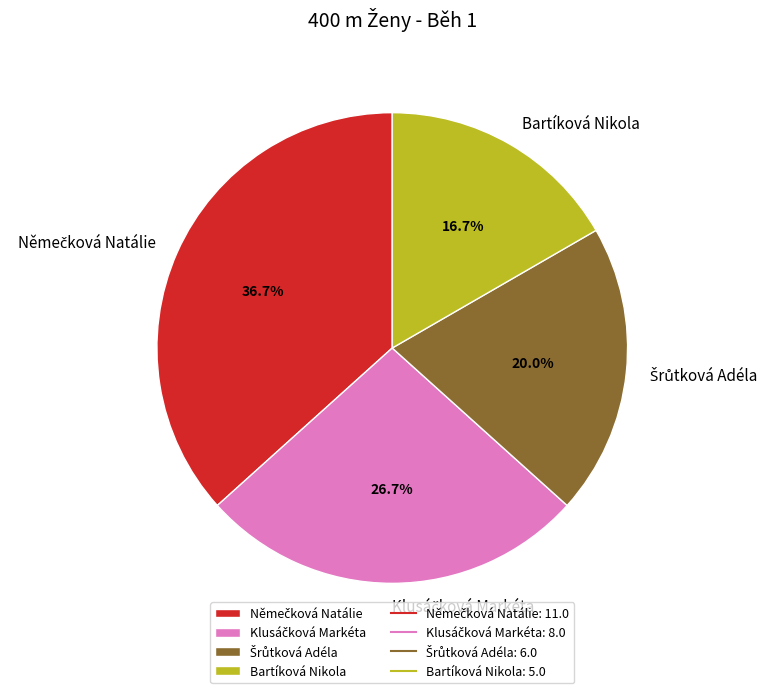

Which slice is the smallest?

Bartíková Nikola